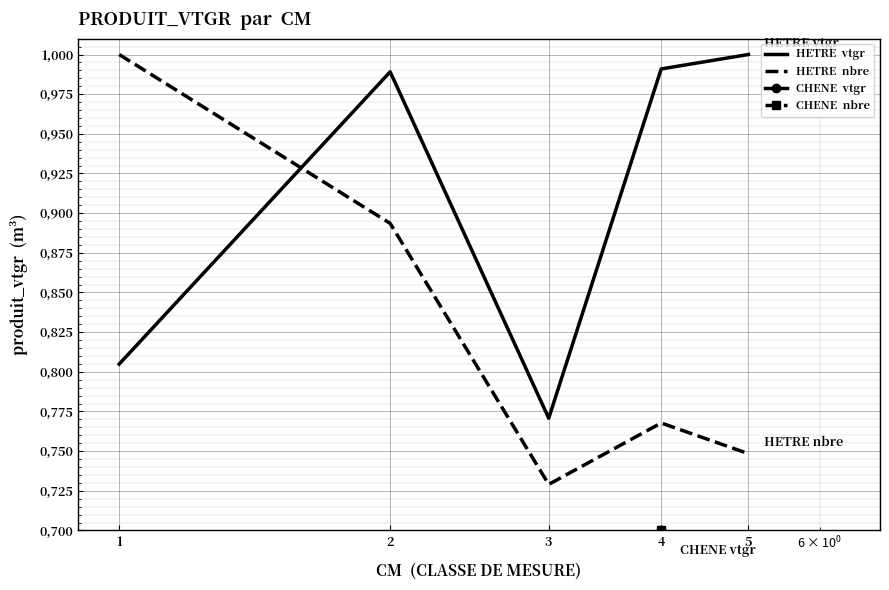

Is it true that HETRE  vtgr equals 0.8 at 1?

True